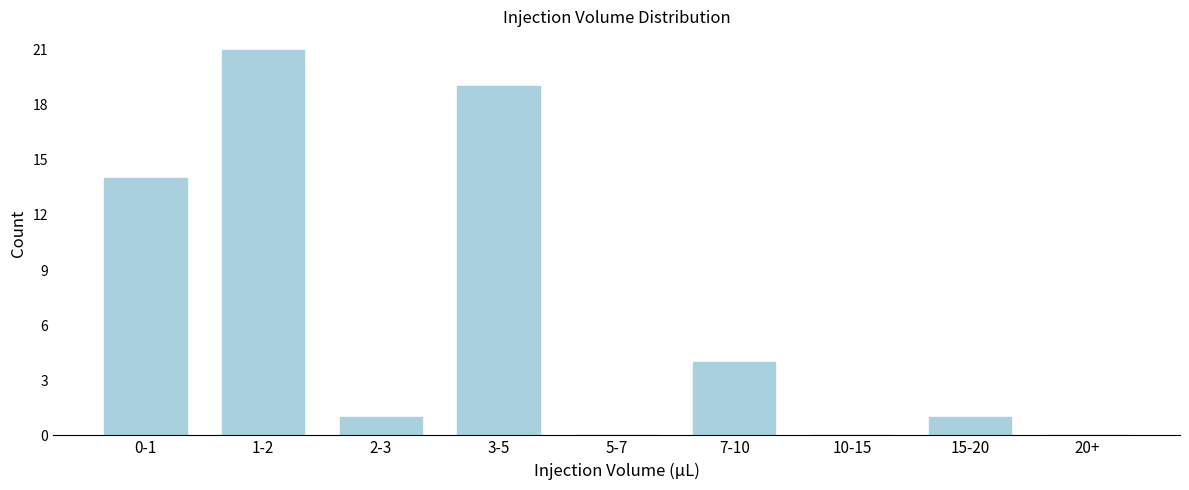

Reading left to right, list all the values displayed in this chart.

0-1=14	1-2=21	2-3=1	3-5=19	5-7=0	7-10=4	10-15=0	15-20=1	20+=0